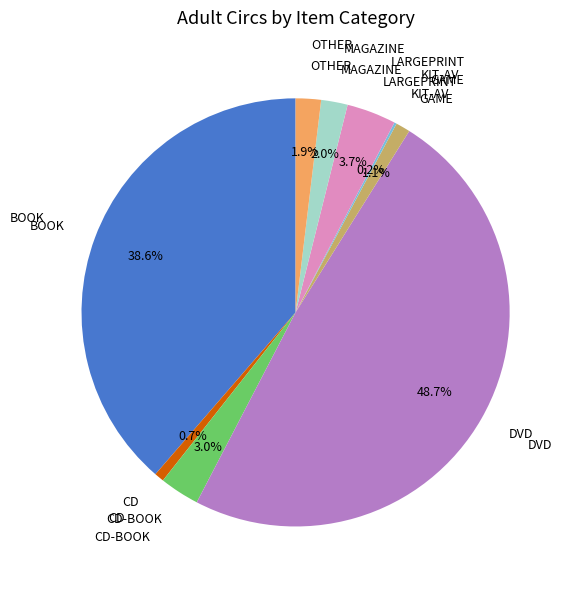

Is there a majority slice in this chart?

No